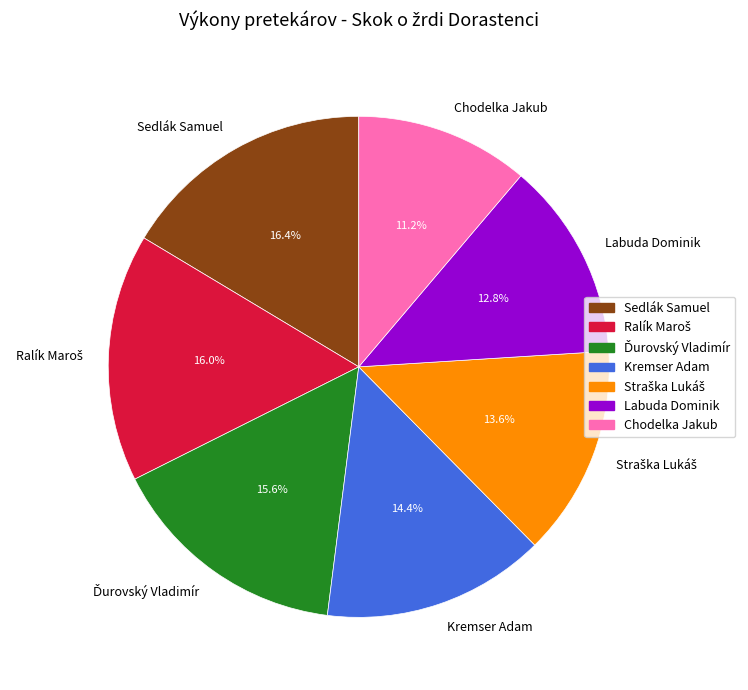

True or false: Chodelka Jakub accounts for 6% of the total.

False